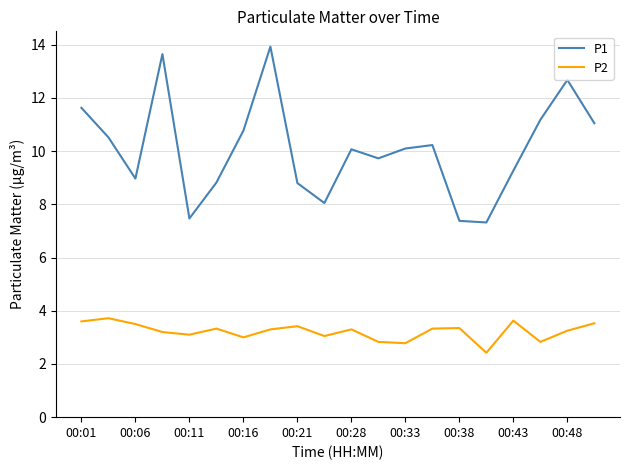

How many lines are shown in the chart?

2